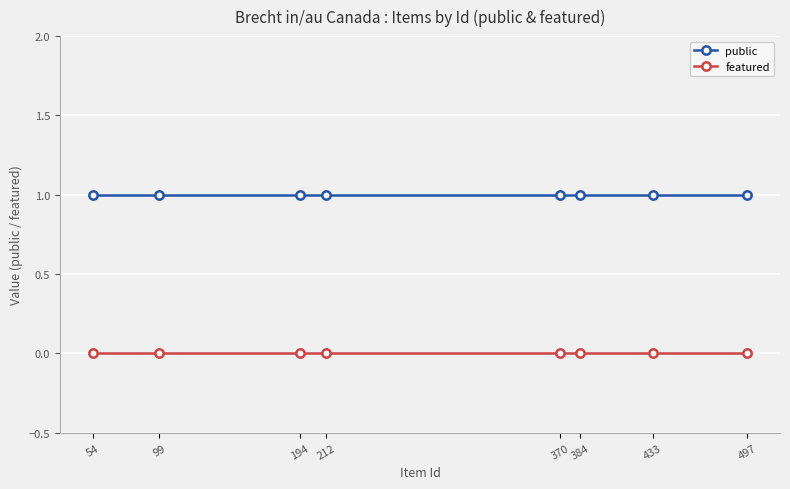

What are all the series names shown in the legend?

public, featured